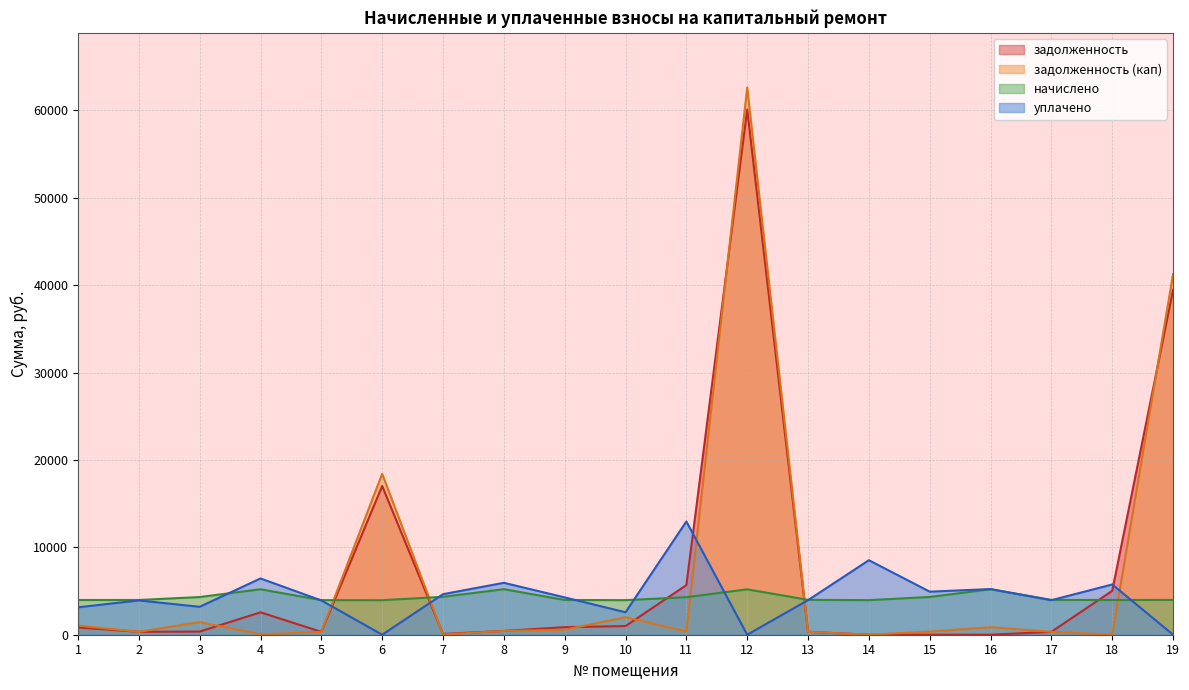

How many interior local peaks does the задолженность series have?

3